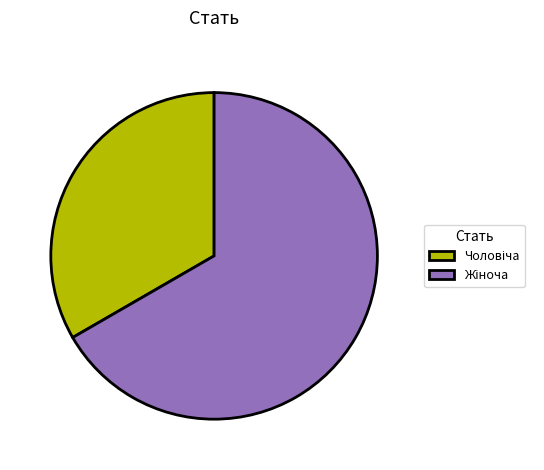

Is there a majority slice in this chart?

Yes